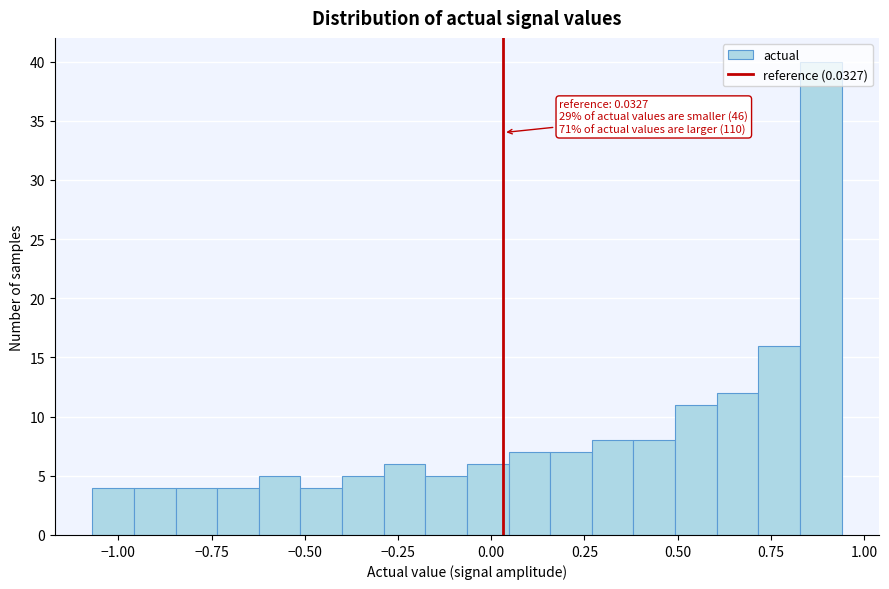

Around what value on the x-axis is the tallest bar? Give the approximate position of its centre, as read against the axis.

0.90